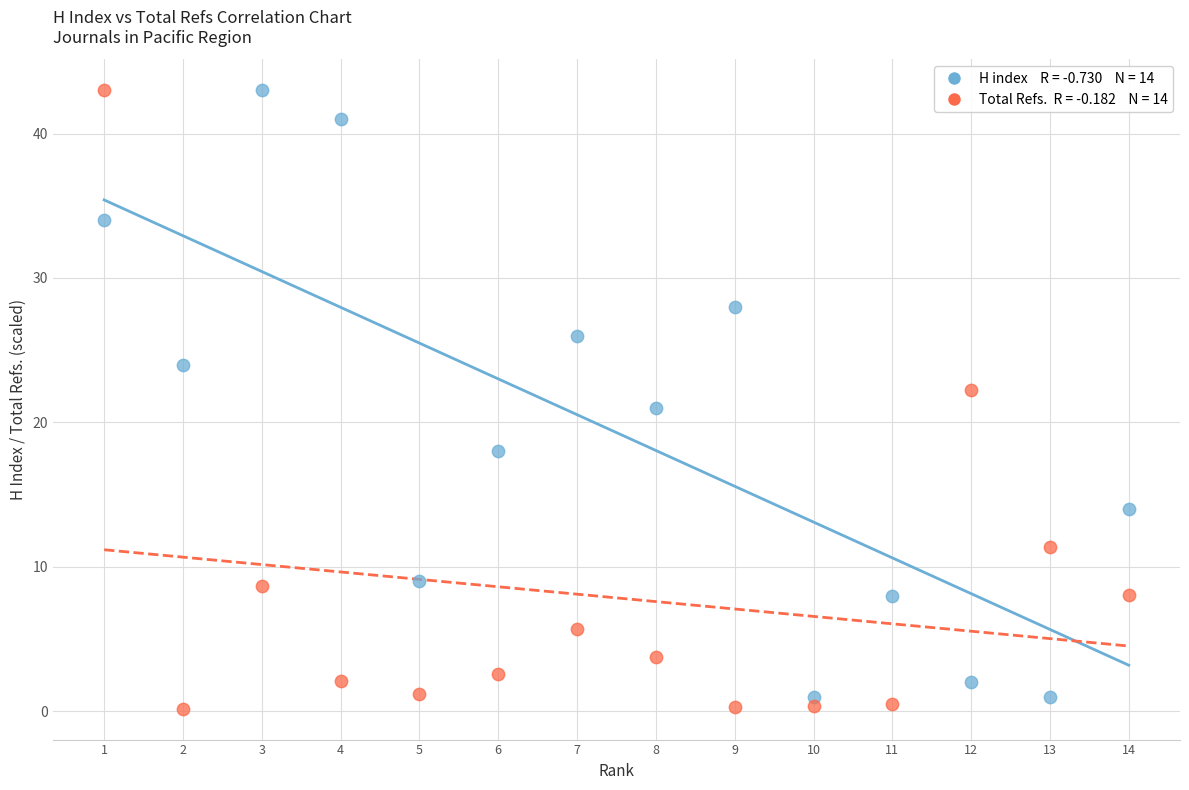

Across all data points, what is the range of Y values (max minus min)?

42.8